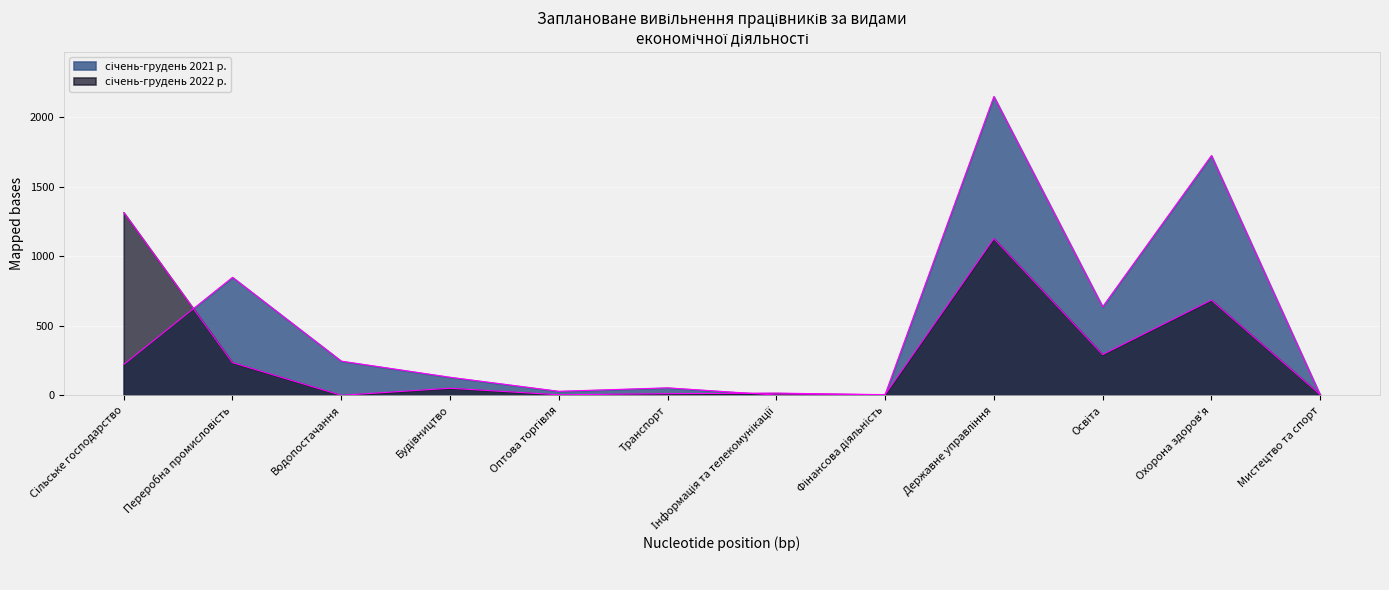

Between Сільське господарство and Фінансова діяльність, which series saw the biggest shift?

січень-грудень 2022 р.